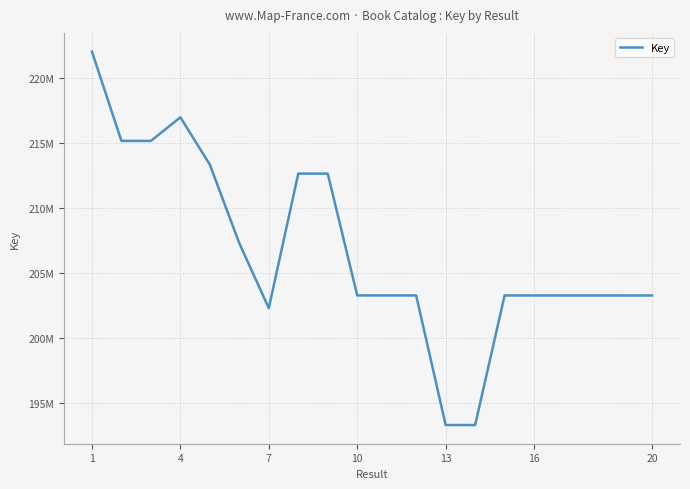

What is the maximum value shown in the chart?

222018194